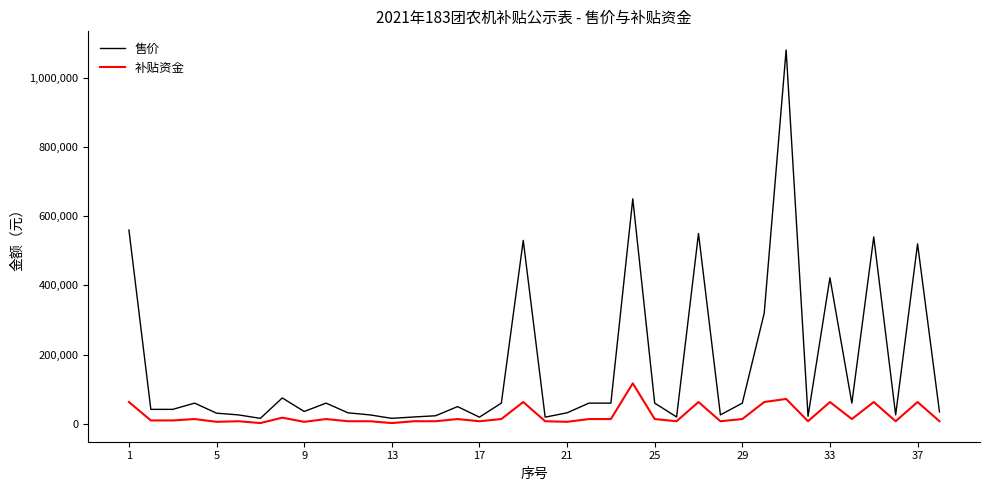

Which series has the largest total across all categories?

售价